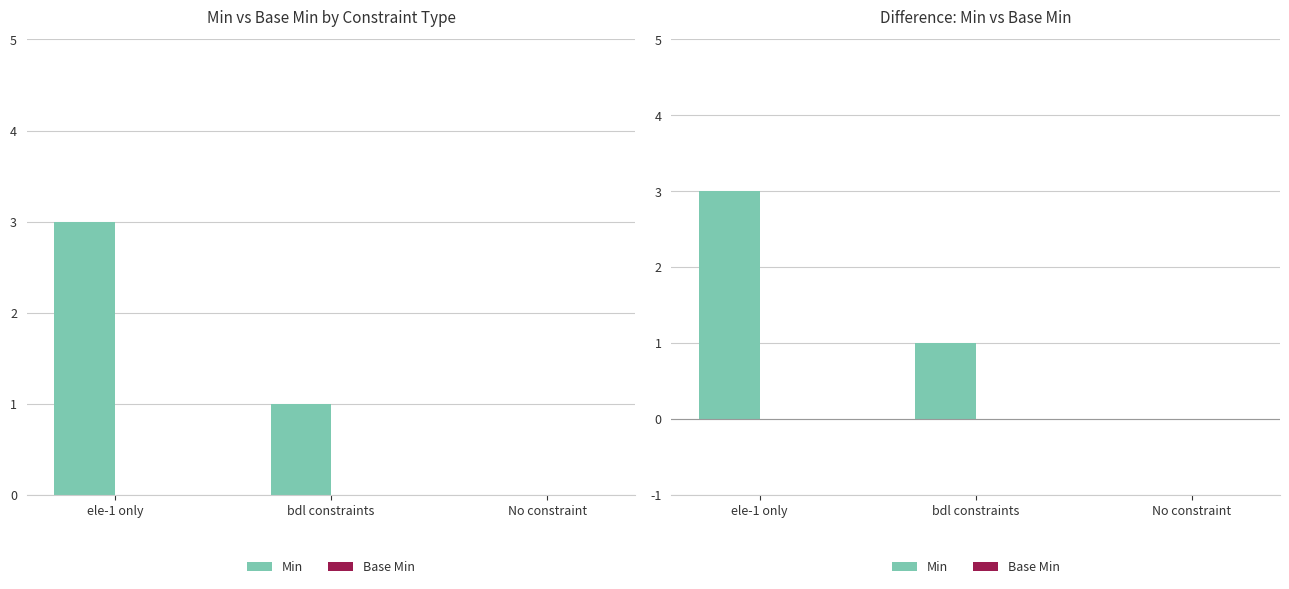

How many distinct data groups are displayed?

2